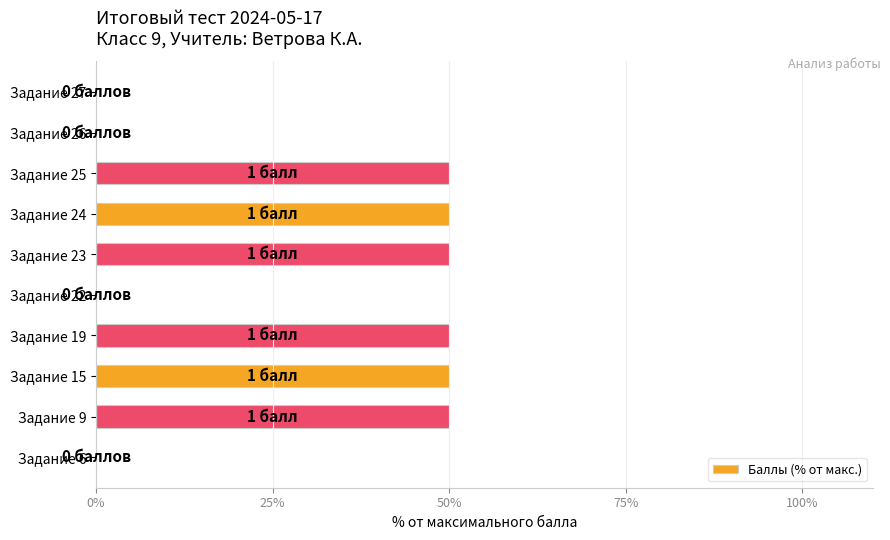

What is the sum of the values at Задание 19 and Задание 26?

50